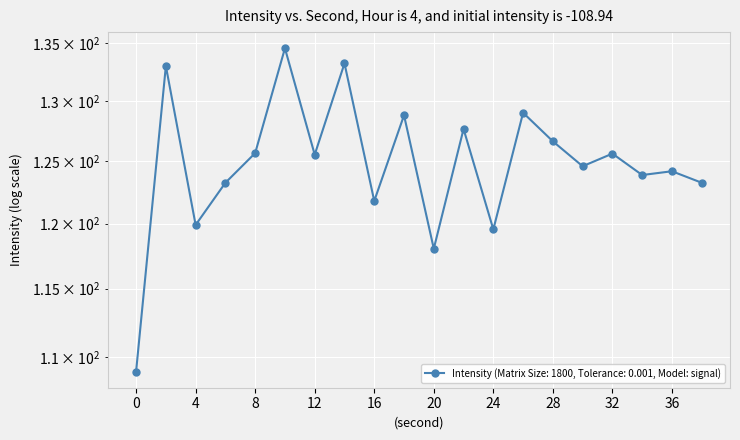

What is the change in value from 20 to 22?

+9.6